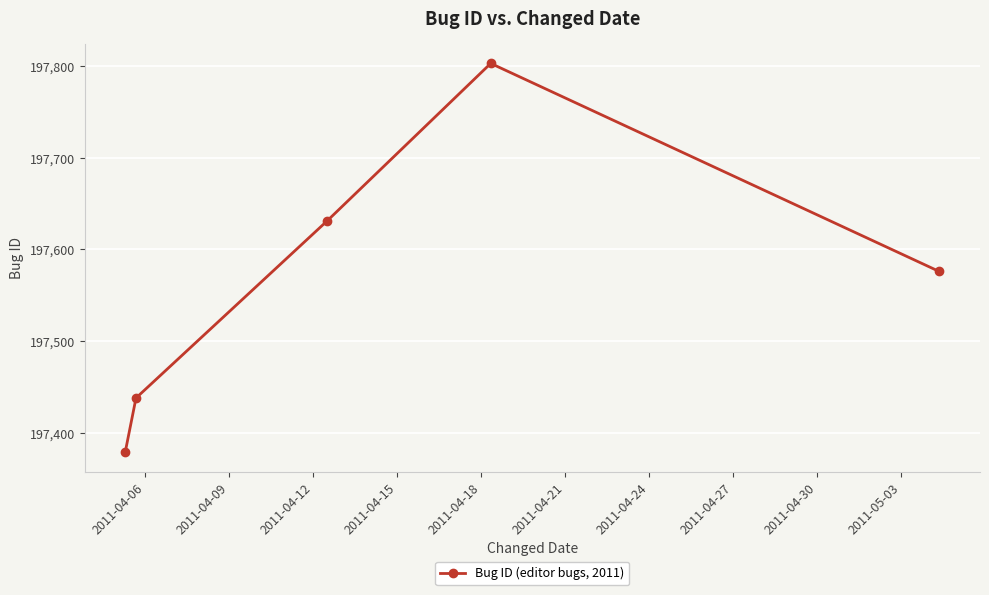

Does the chart display data point markers on the line(s)?

Yes